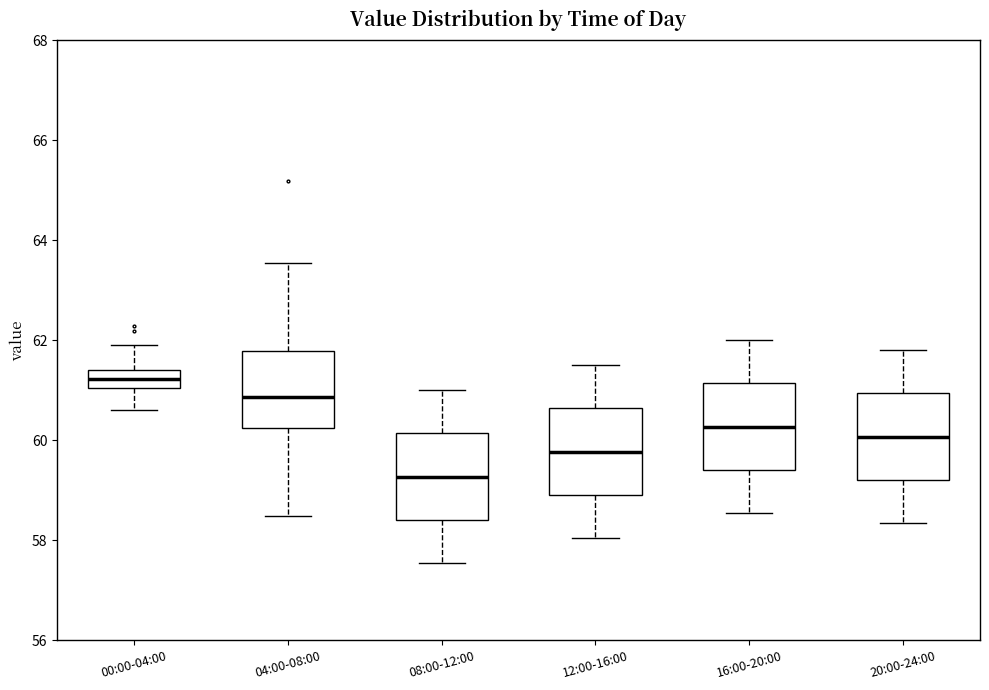

Reading left to right, transcribe this box plot: for each box, give where its median line is, the range the box spans, and where its two whiskers end, as read against the y-axis. The values are not printed on the chart, so give them approximately, as read against the axis.

00:00-04:00: median 61.2, box 61.0 to 61.4, whiskers 60.6 to 62.0
04:00-08:00: median 60.8, box 60.2 to 61.8, whiskers 58.4 to 63.6
08:00-12:00: median 59.2, box 58.4 to 60.2, whiskers 57.6 to 61.0
12:00-16:00: median 59.8, box 59.0 to 60.6, whiskers 58.0 to 61.6
16:00-20:00: median 60.2, box 59.4 to 61.2, whiskers 58.6 to 62.0
20:00-24:00: median 60.0, box 59.2 to 61.0, whiskers 58.4 to 61.8